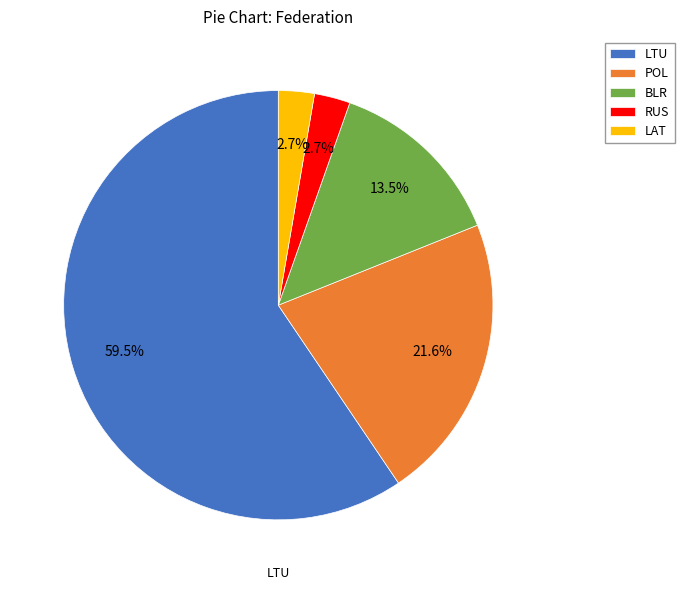

True or false: LTU accounts for 70% of the total.

False